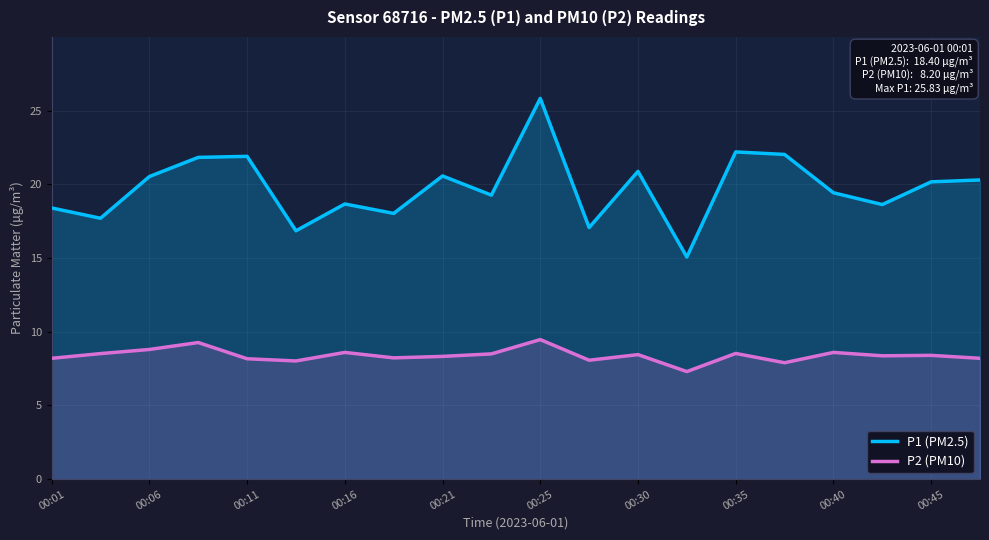

True or false: P2 (PM10) and P1 (PM2.5) intersect in this chart.

False